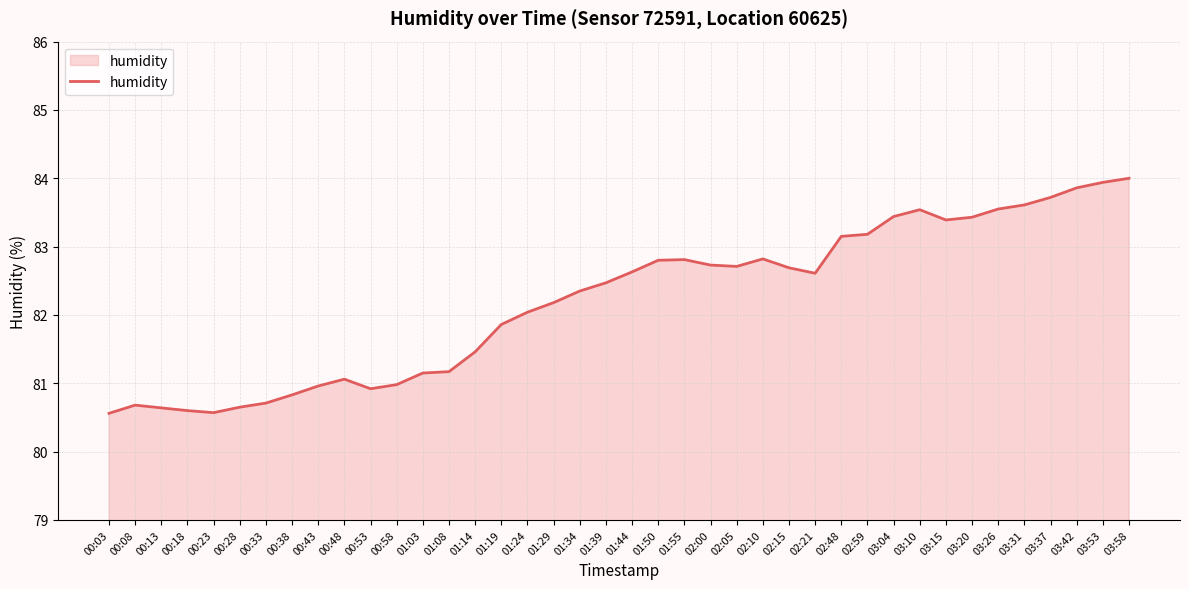

At which label does the data first exceed 82?

01:24